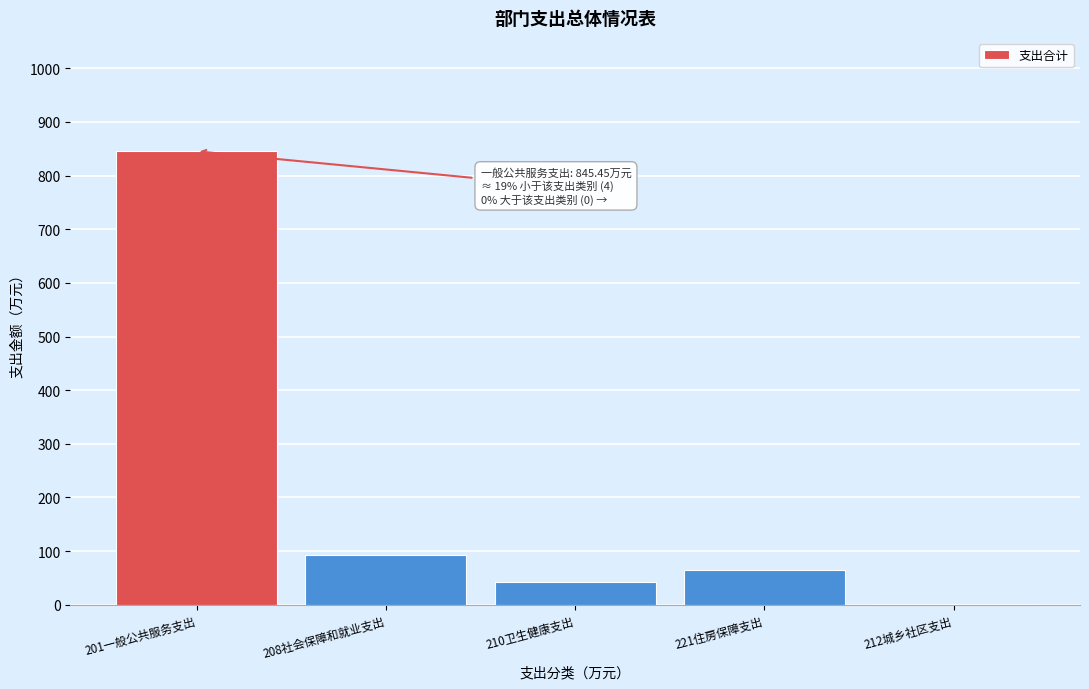

Approximately how many times larger is the value at 221住房保障支出 compared to 208社会保障和就业支出?

0.7